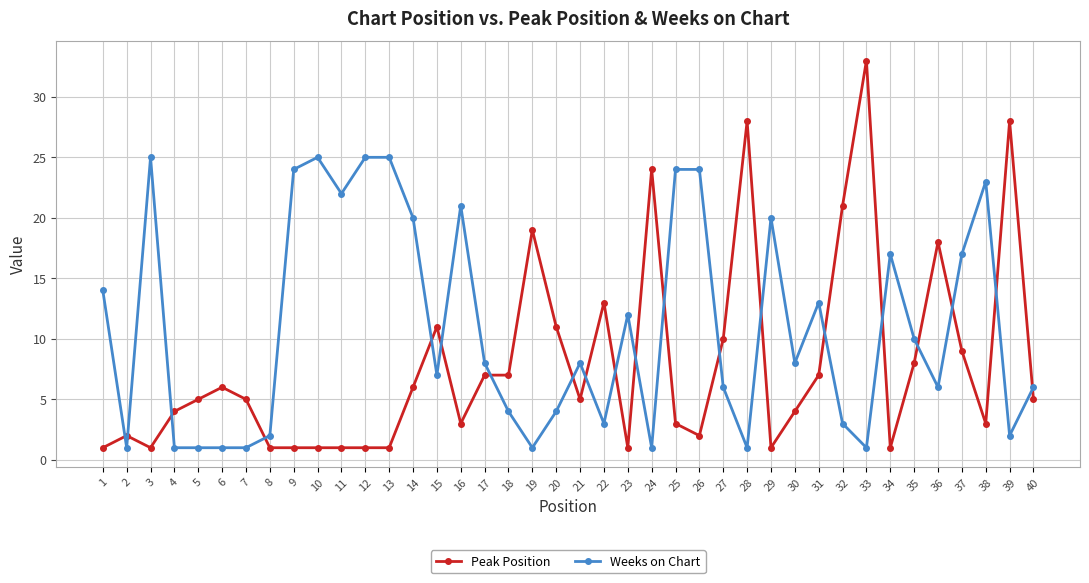

Which series has the widest spread of values?

Peak Position